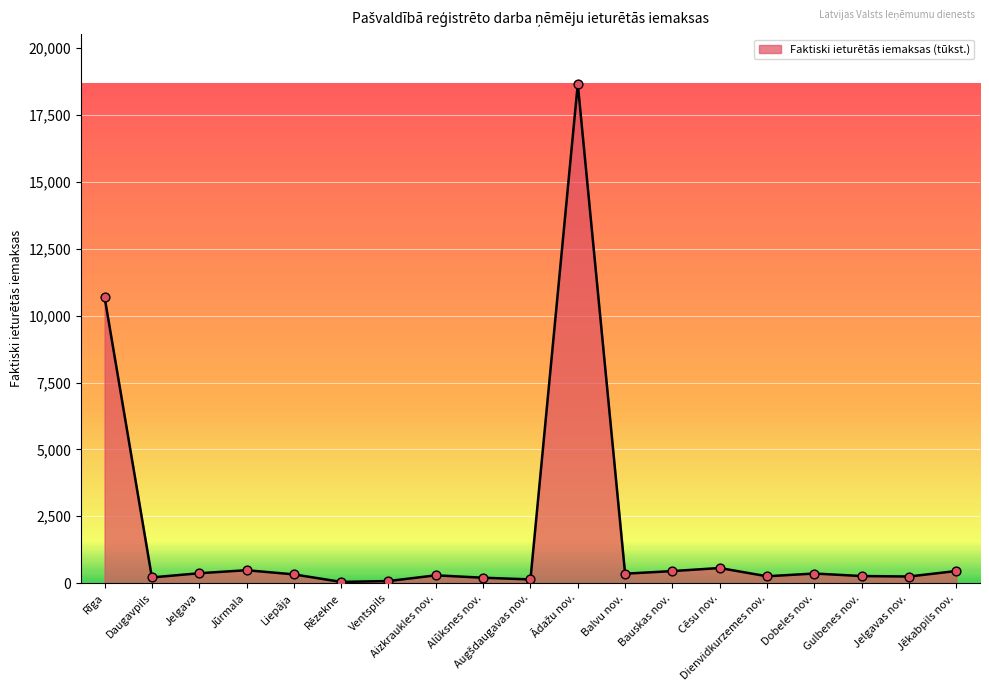

What is the change in value from Rīga to Jūrmala?

-10213.9